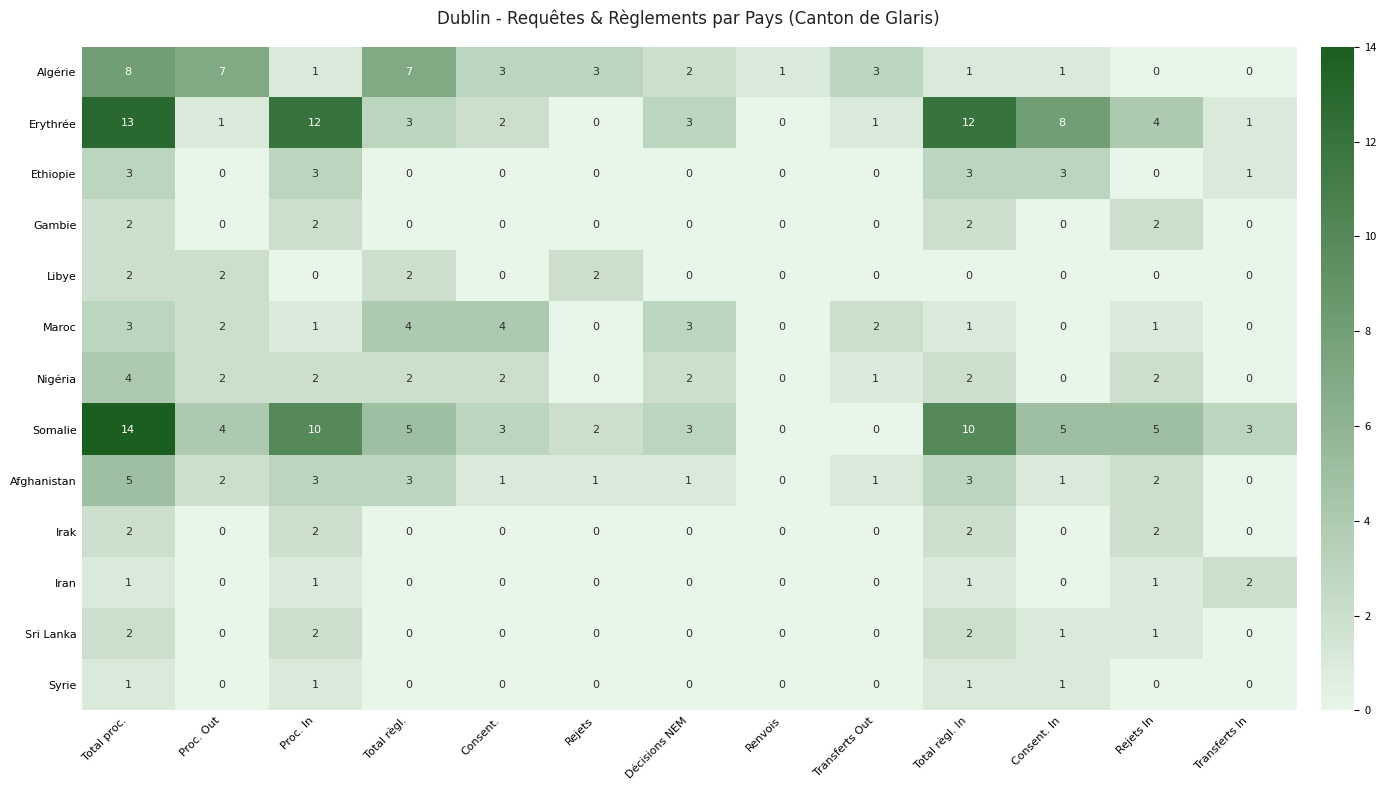

How many series are shown in this chart?

13